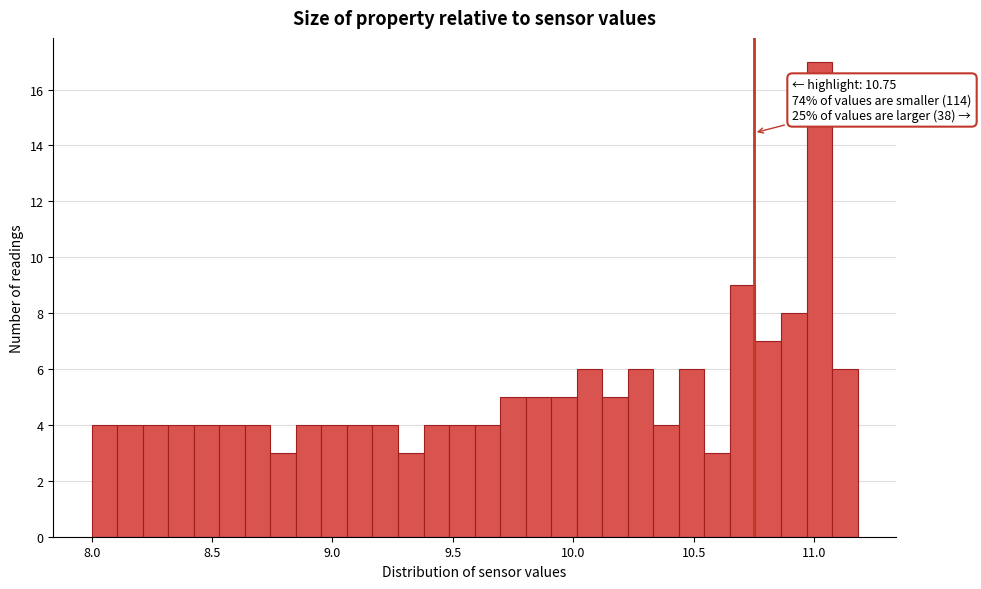

Around what value on the x-axis is the tallest bar? Give the approximate position of its centre, as read against the axis.

11.00